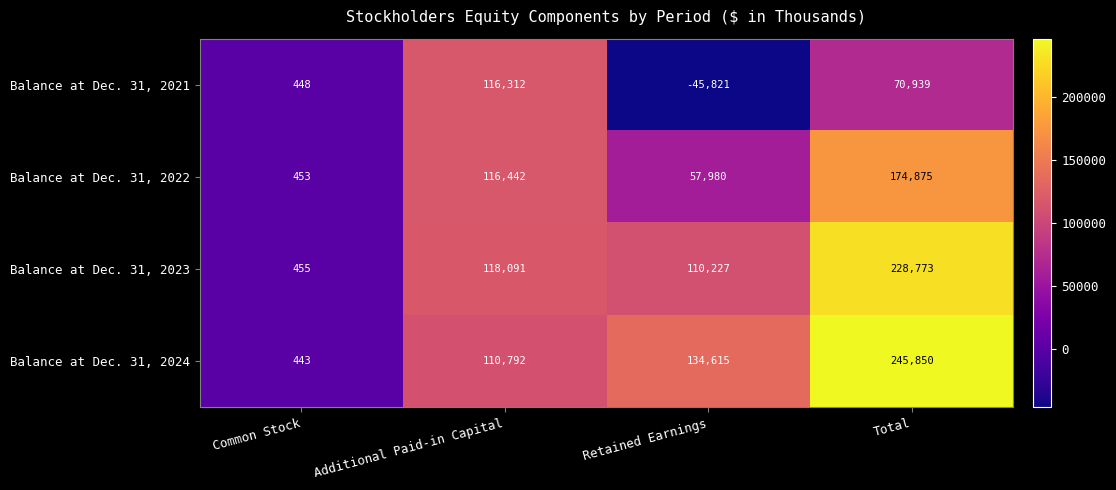

At how many categories does at least one series exceed 112105?

3